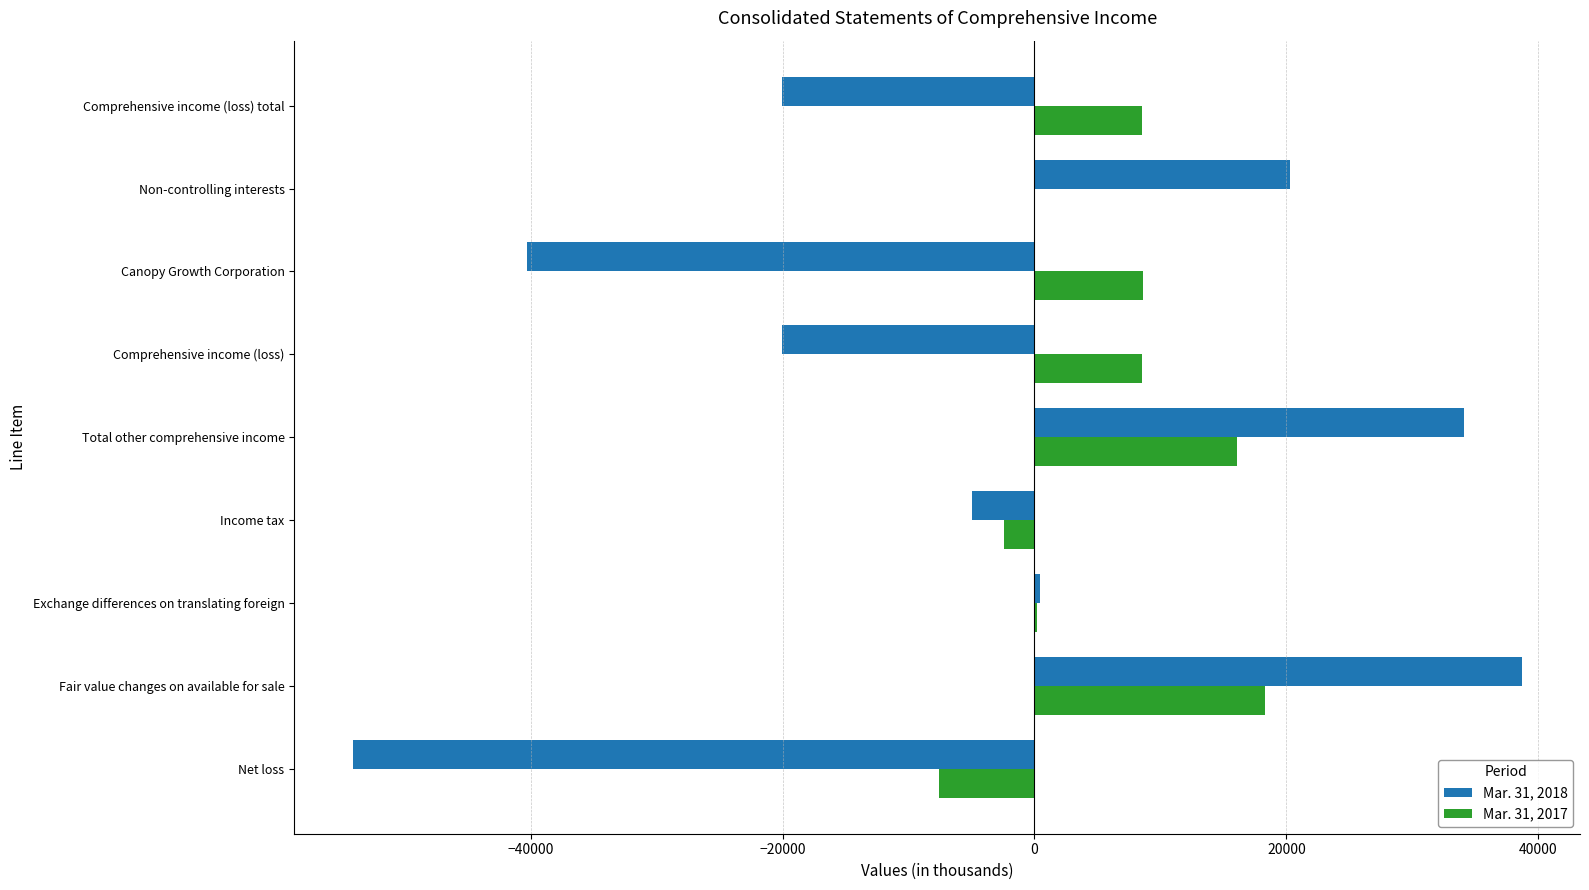

Which series has the largest total across all categories?

Mar. 31, 2017